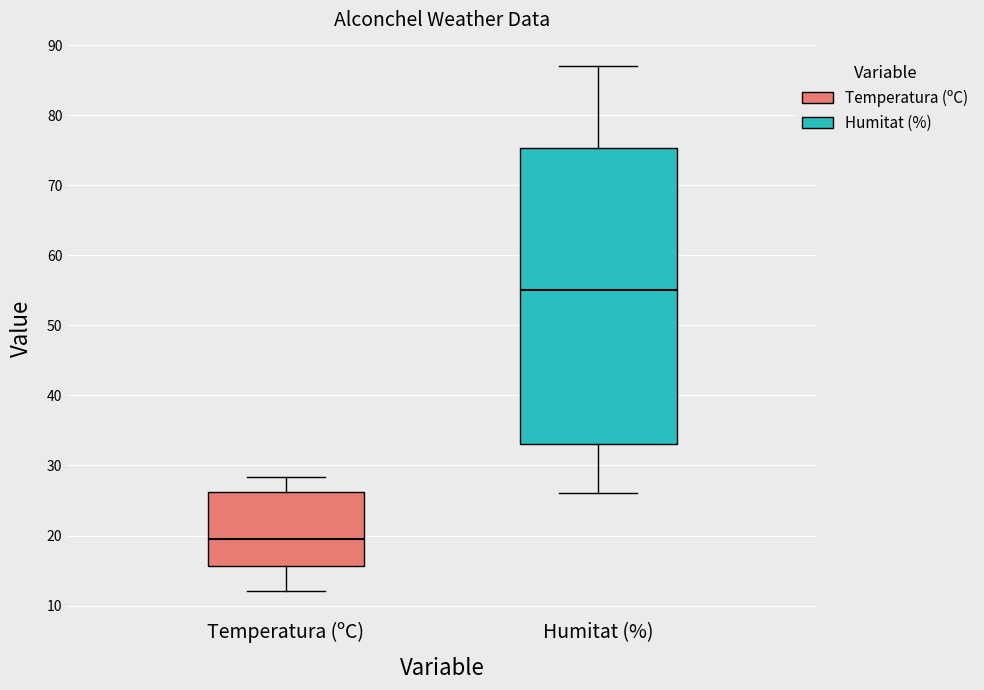

Reading left to right, read every box against the y-axis: the position of its median line, the range the box covers, and the ends of its whiskers. The values are not printed on the chart, so give them approximately, as read against the axis.

Temperatura (ºC): median 20, box 16 to 26, whiskers 12 to 28
Humitat (%): median 55, box 33 to 75, whiskers 26 to 87